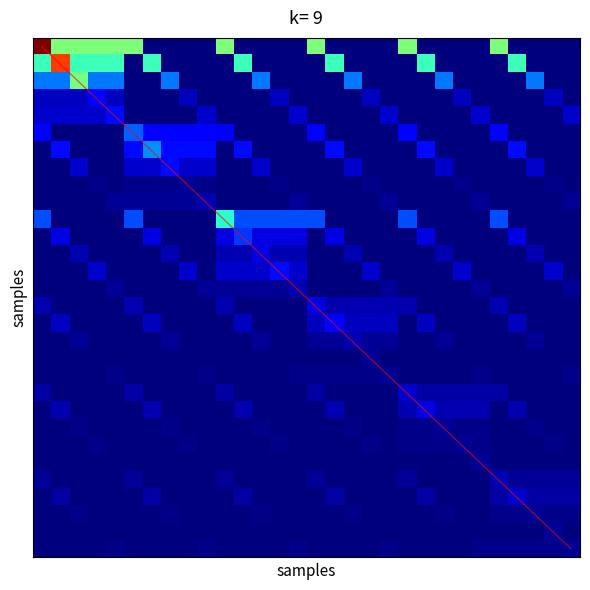

What is the total value across all series at 1?

3.1